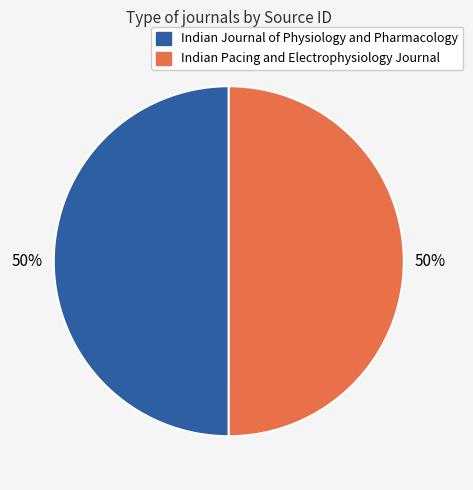

To the nearest percent, what is the average slice percentage?

50%